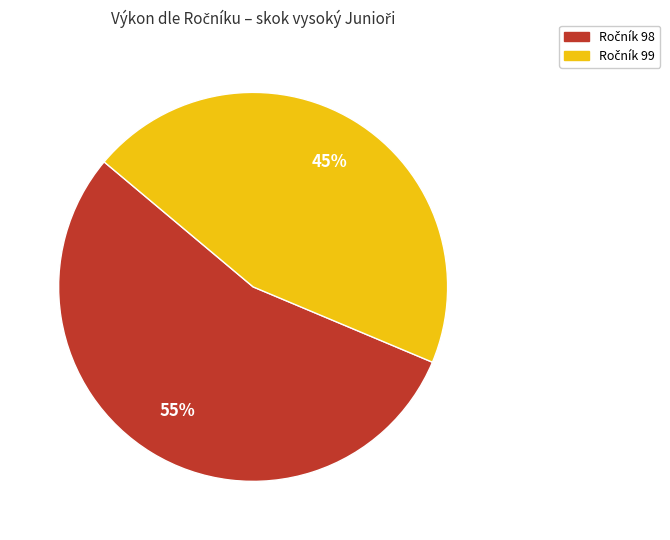

Is there a majority slice in this chart?

Yes